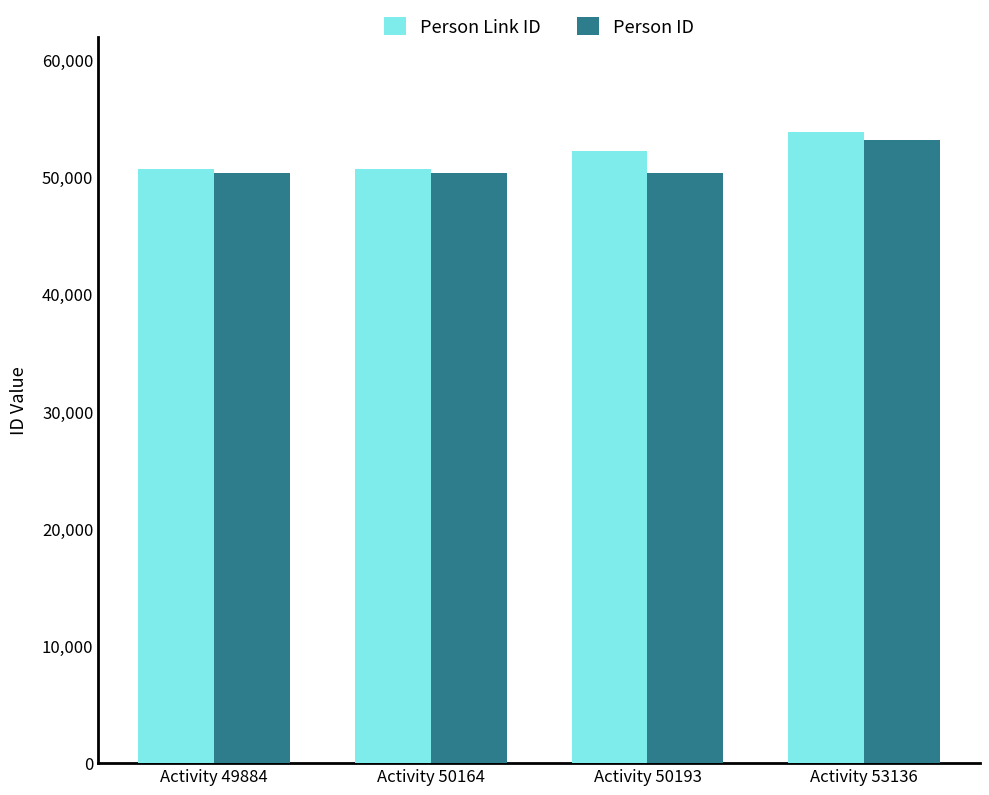

List the series in order of their peak value, highest first.

Person Link ID, Person ID